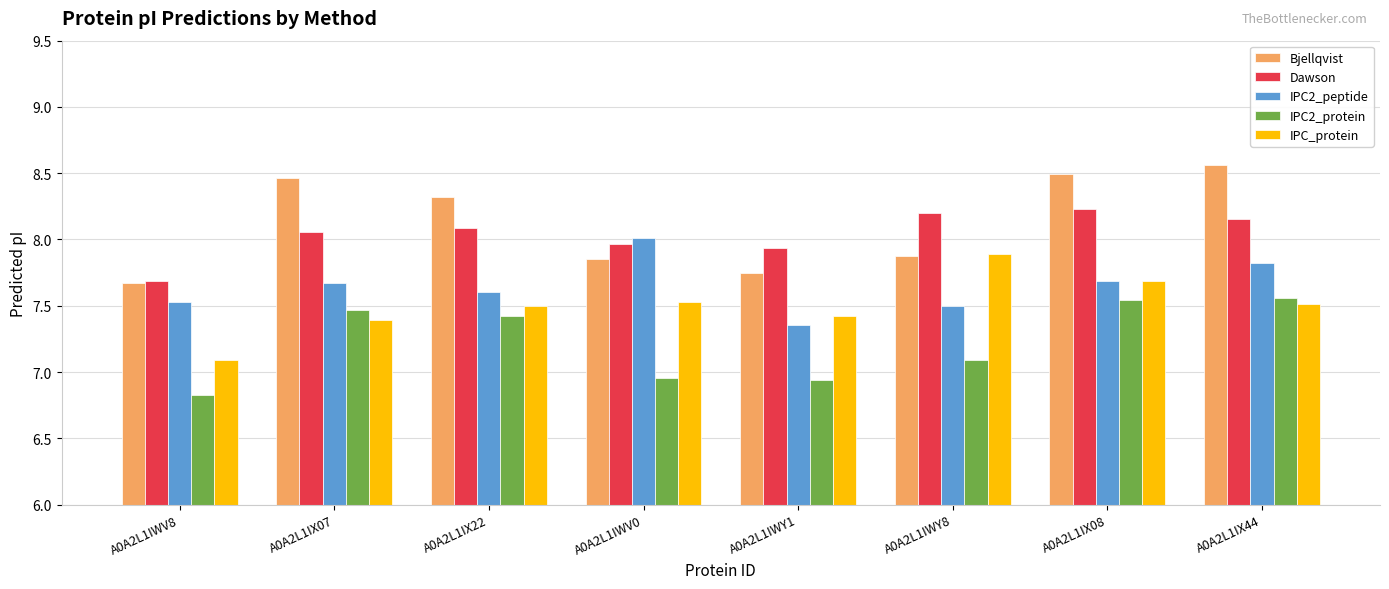

What is the difference between the highest and lowest values at A0A2L1IWY1?

1.0